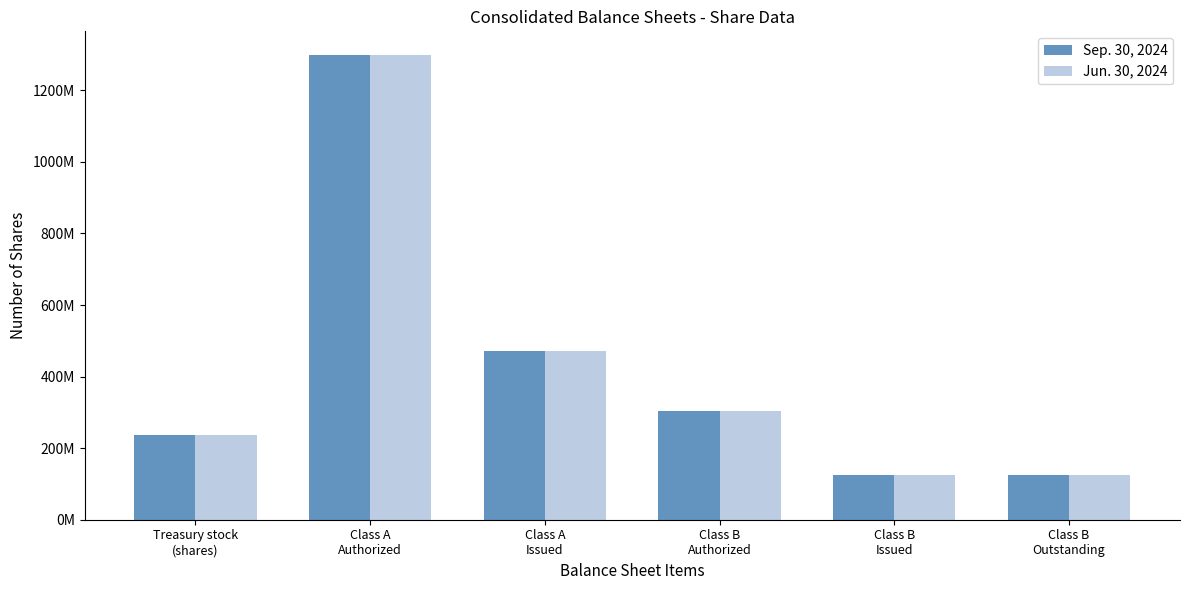

What is the approximate value of Jun. 30, 2024 at Class A
Authorized, to the nearest 100?

1300000000